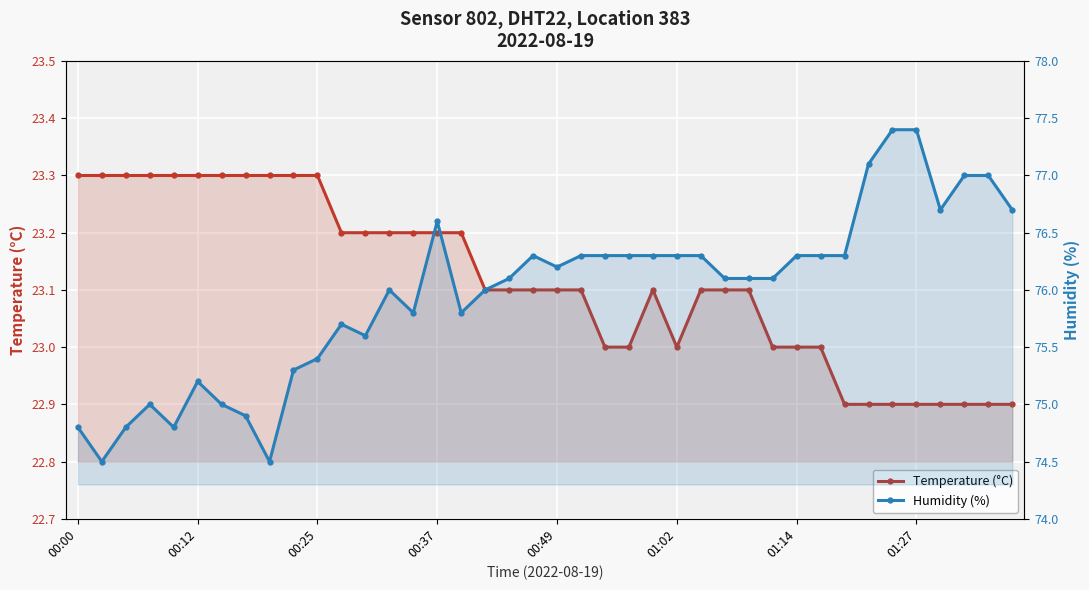

Which series has the largest total across all categories?

Humidity (%)